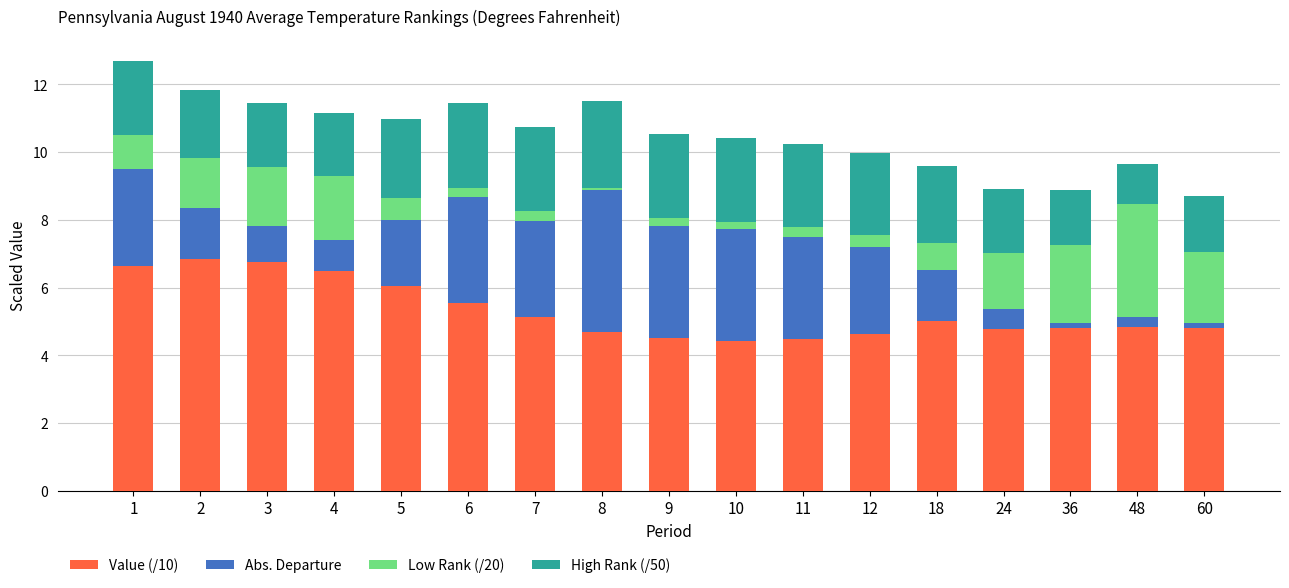

Is it true that Value (/10) equals 1.2 at 10?

False